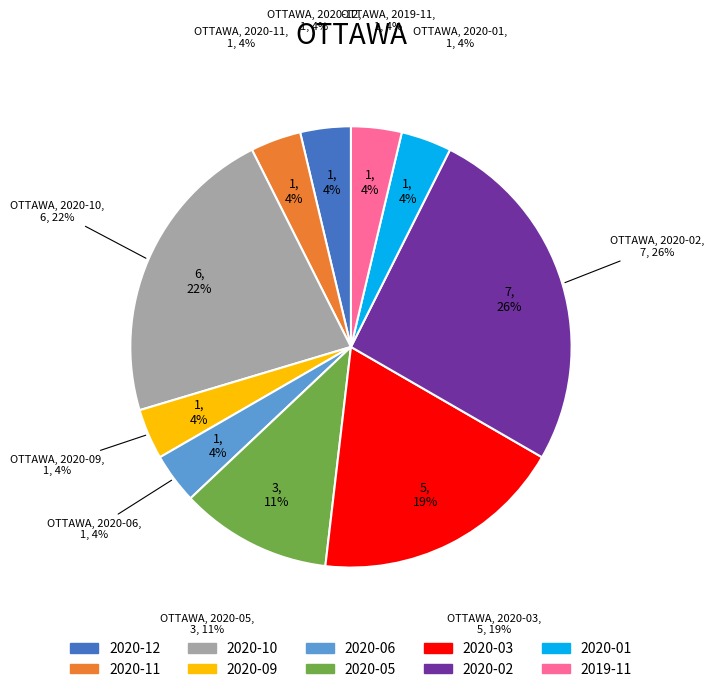

Do 2020-10 and 2020-08 together represent more than half of the pie?

No